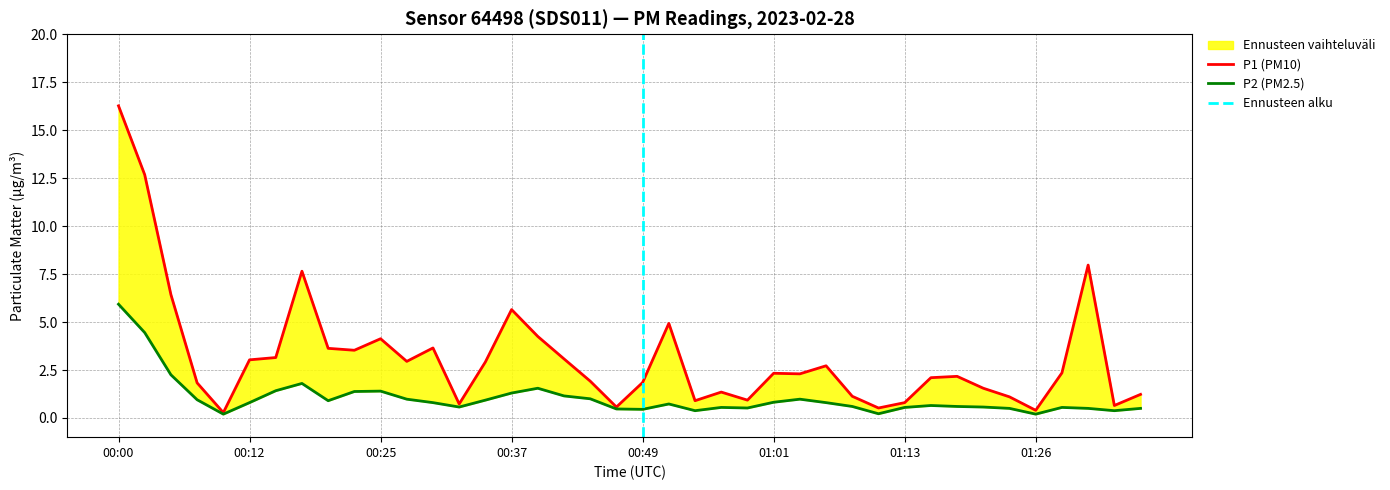

Reading right to left, what are all the values shown in this chart?

P1: 01:35=1.2	01:33=0.7	01:31=8.0	01:28=2.4	01:26=0.4	01:23=1.1	01:21=1.6	01:18=2.2	01:16=2.1	01:13=0.8	01:11=0.5	01:09=1.1	01:06=2.7	01:04=2.3	01:01=2.3	00:59=0.9	00:56=1.4	00:54=0.9	00:52=4.9	00:49=1.9	00:47=0.6	00:44=1.9	00:42=3.1	00:39=4.2	00:37=5.7	00:35=2.9	00:32=0.7	00:30=3.6	00:27=3.0	00:25=4.1	00:22=3.5	00:20=3.6	00:17=7.7	00:15=3.1	00:12=3.0	00:10=0.3	00:07=1.8	00:05=6.4	00:02=12.7	00:00=16.3
P2: 01:35=0.5	01:33=0.4	01:31=0.5	01:28=0.6	01:26=0.2	01:23=0.5	01:21=0.6	01:18=0.6	01:16=0.7	01:13=0.6	01:11=0.2	01:09=0.6	01:06=0.8	01:04=1.0	01:01=0.8	00:59=0.5	00:56=0.6	00:54=0.4	00:52=0.7	00:49=0.5	00:47=0.5	00:44=1.0	00:42=1.1	00:39=1.6	00:37=1.3	00:35=0.9	00:32=0.6	00:30=0.8	00:27=1.0	00:25=1.4	00:22=1.4	00:20=0.9	00:17=1.8	00:15=1.4	00:12=0.8	00:10=0.2	00:07=0.9	00:05=2.2	00:02=4.5	00:00=5.9